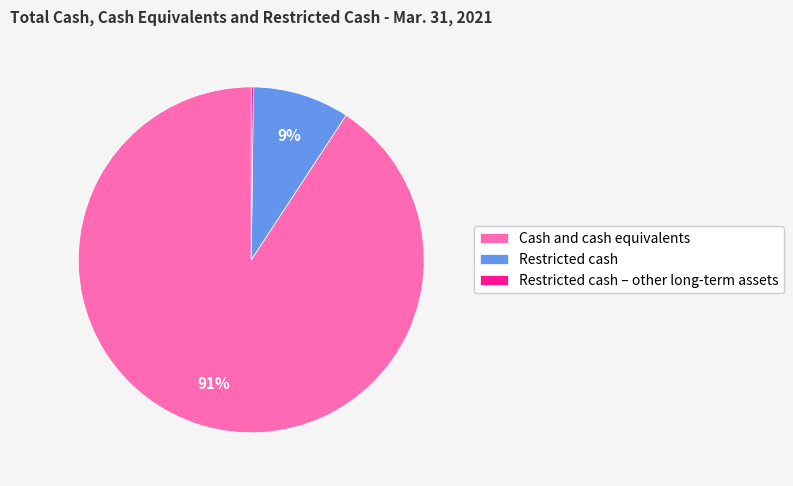

To the nearest percent, what percentage of the pie is Cash and cash equivalents?

91%